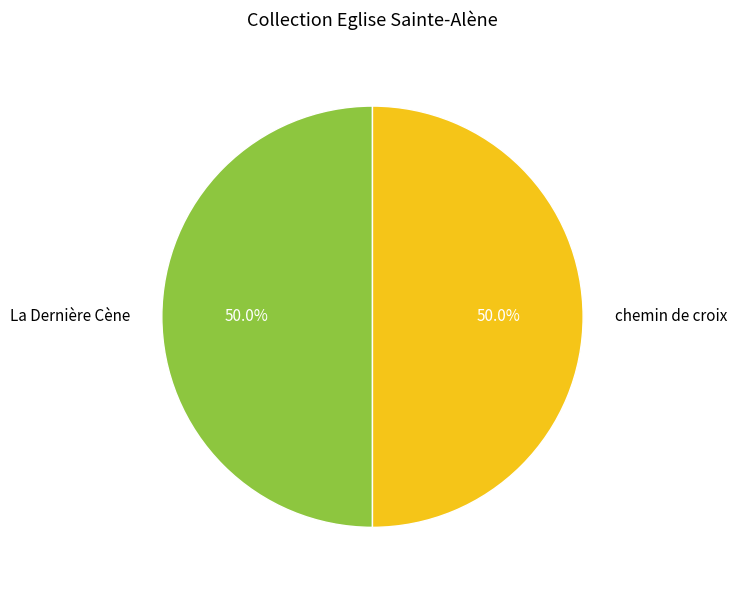

True or false: La Dernière Cène accounts for 39% of the total.

False